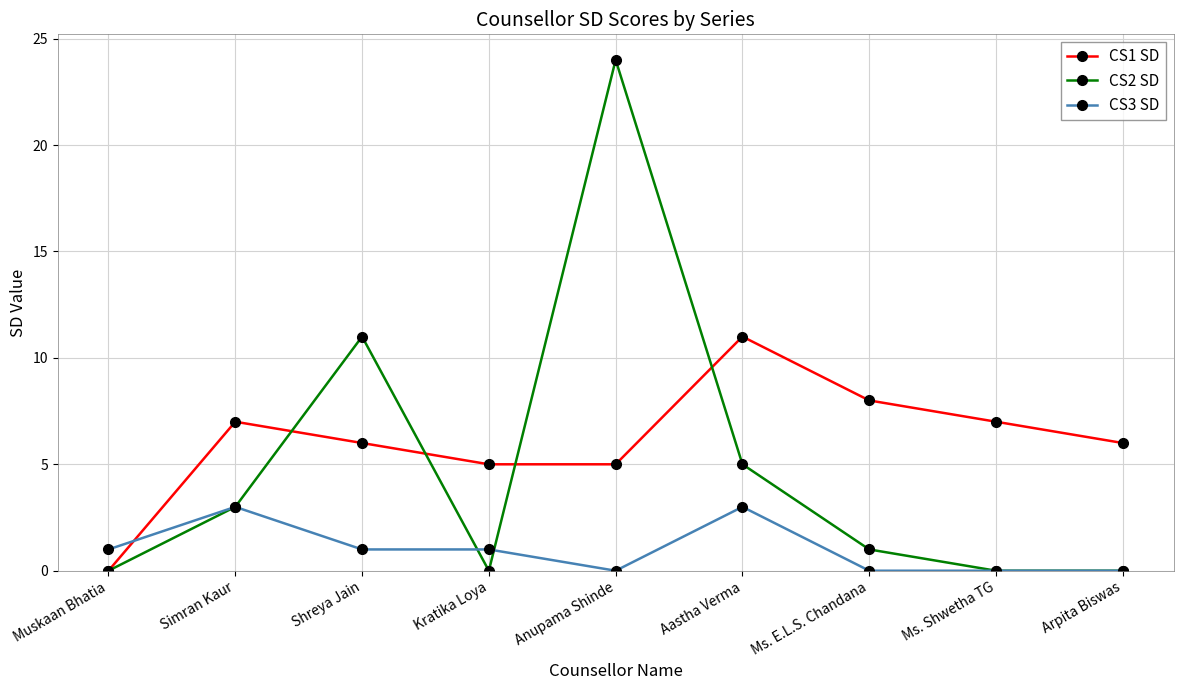

Between Simran Kaur and Kratika Loya, which series saw the biggest shift?

CS2 SD